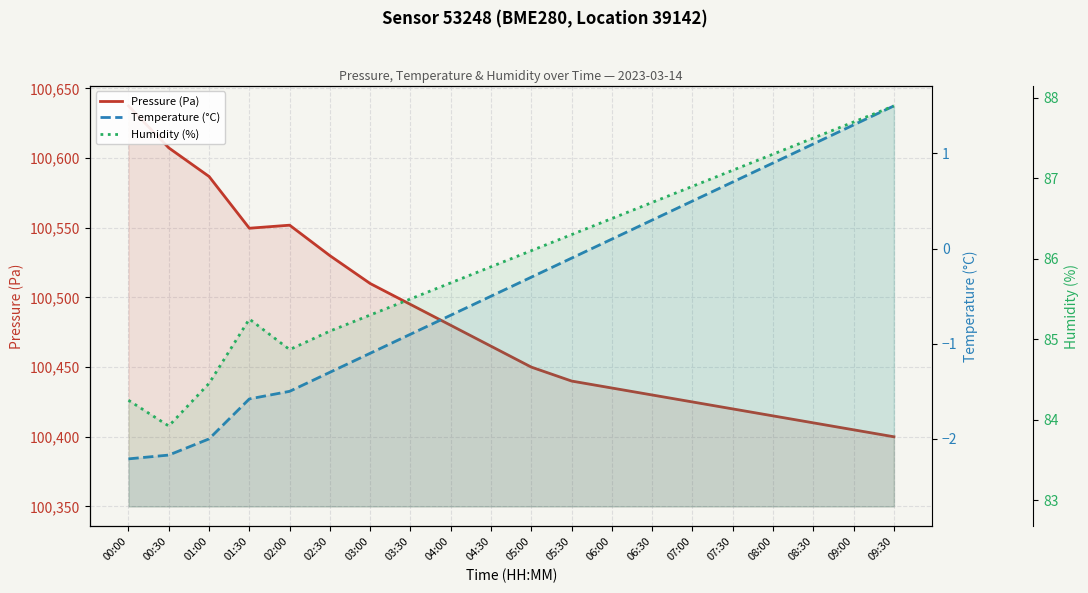

Is it true that Pressure (Pa) equals 100530.0 at 02:30?

True